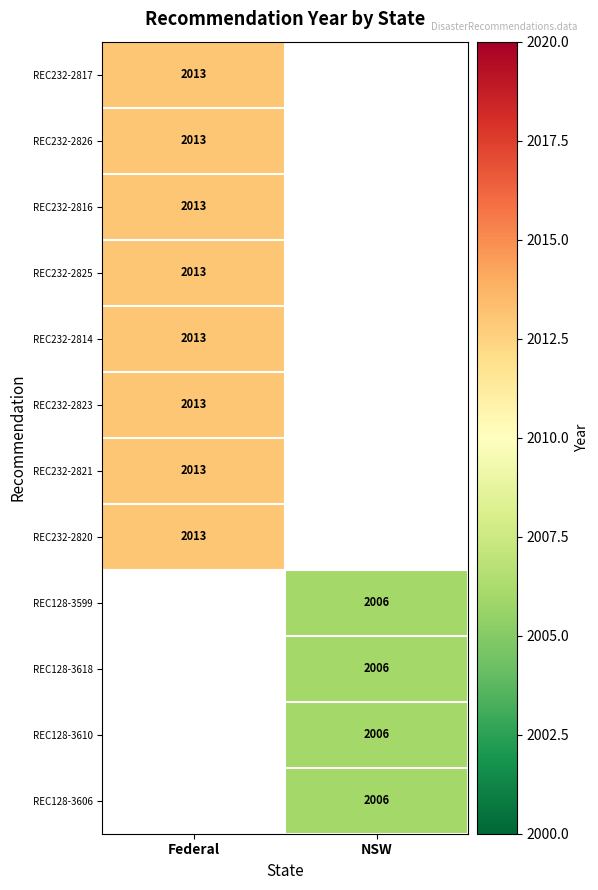

What is the smallest value displayed?

2006.0